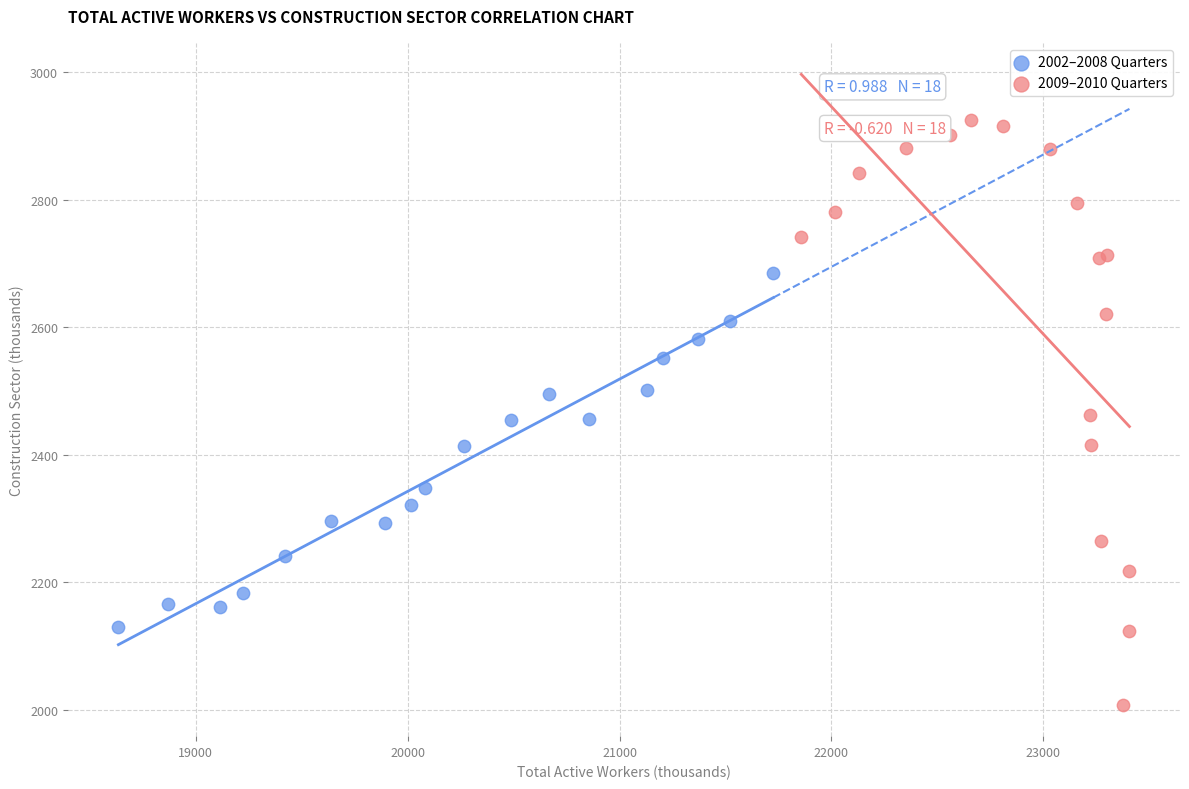

Which series has the widest spread of Y values?

2009–2010 Quarters